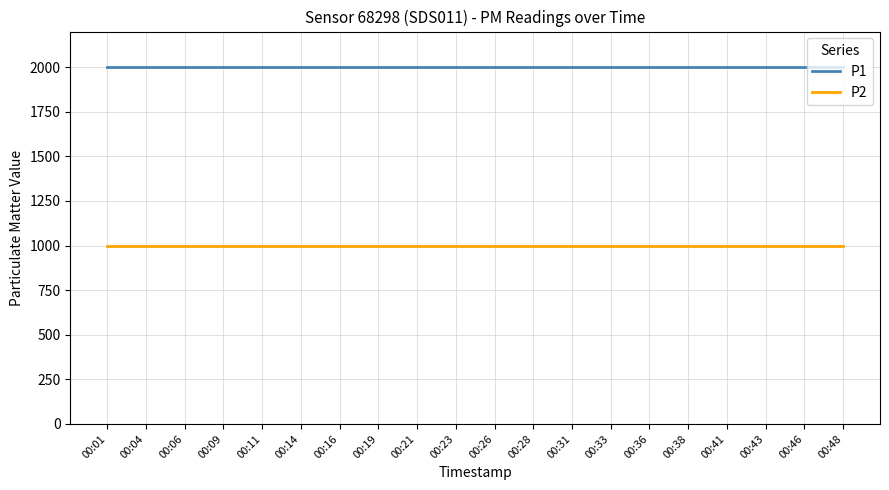

What is the average value of the P2 series?

999.9